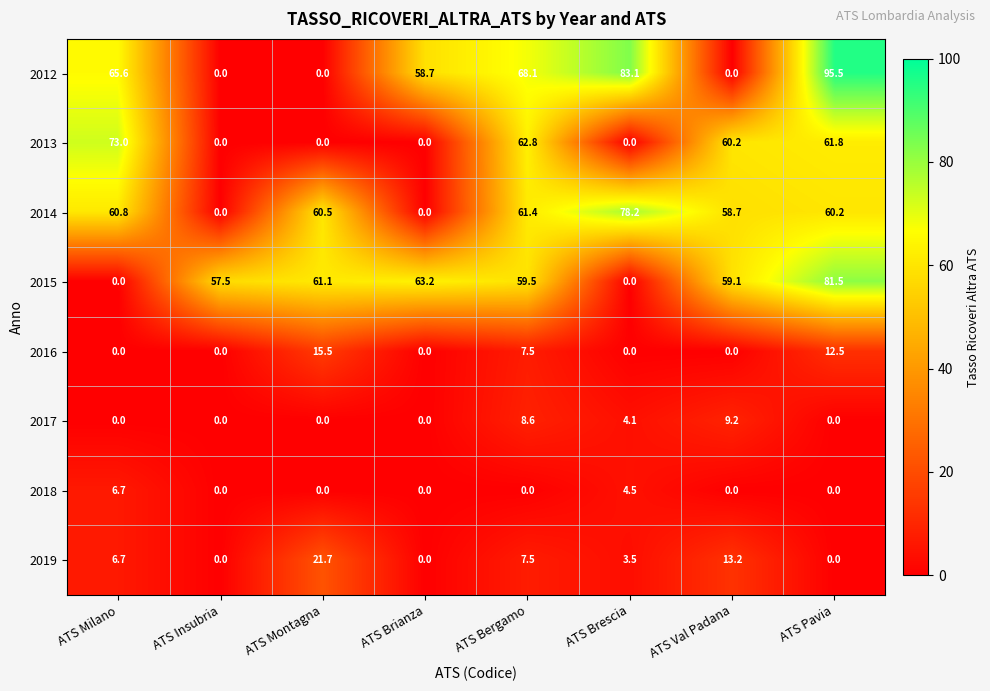

What is the difference between the highest and lowest values at ATS Insubria?

57.5